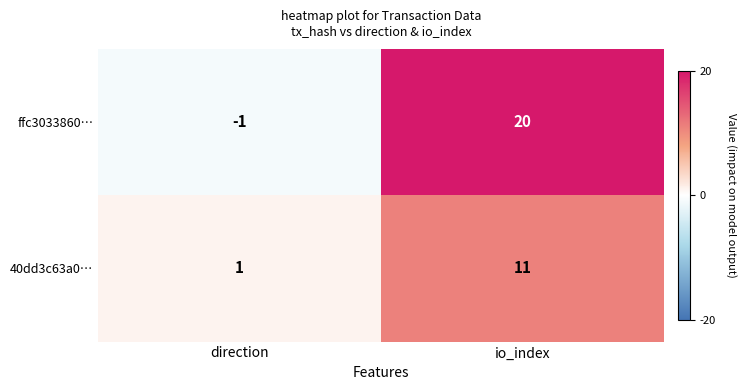

Reading left to right, transcribe all the data shown in this chart.

ffc3033860…: direction=-1	io_index=20
40dd3c63a0…: direction=1	io_index=11